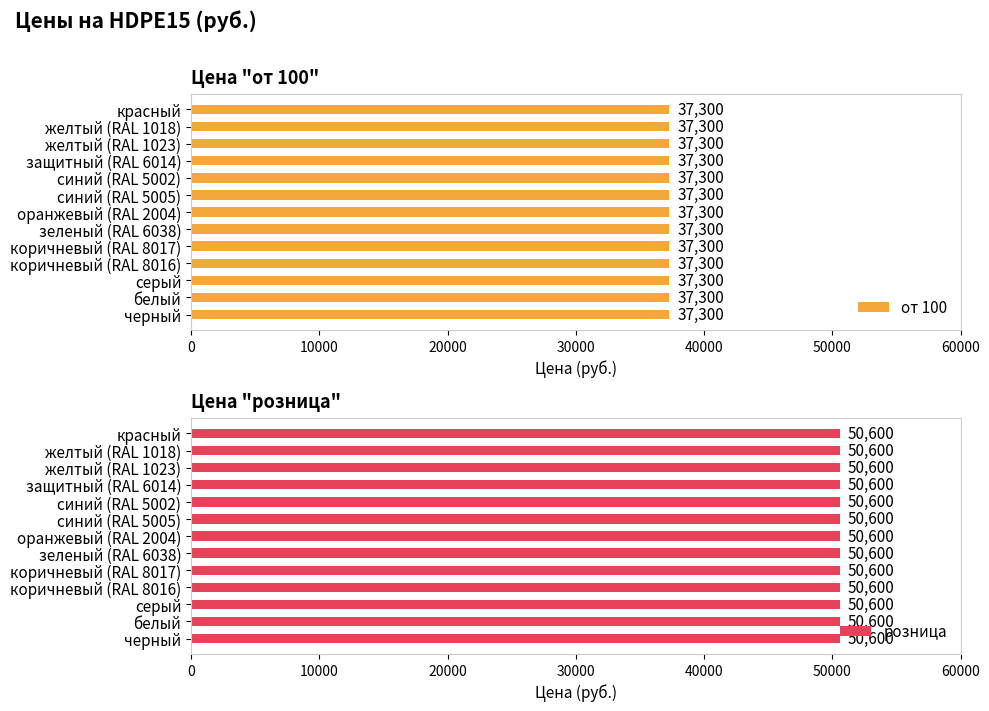

What position from the left is синий (RAL 5002)?

9